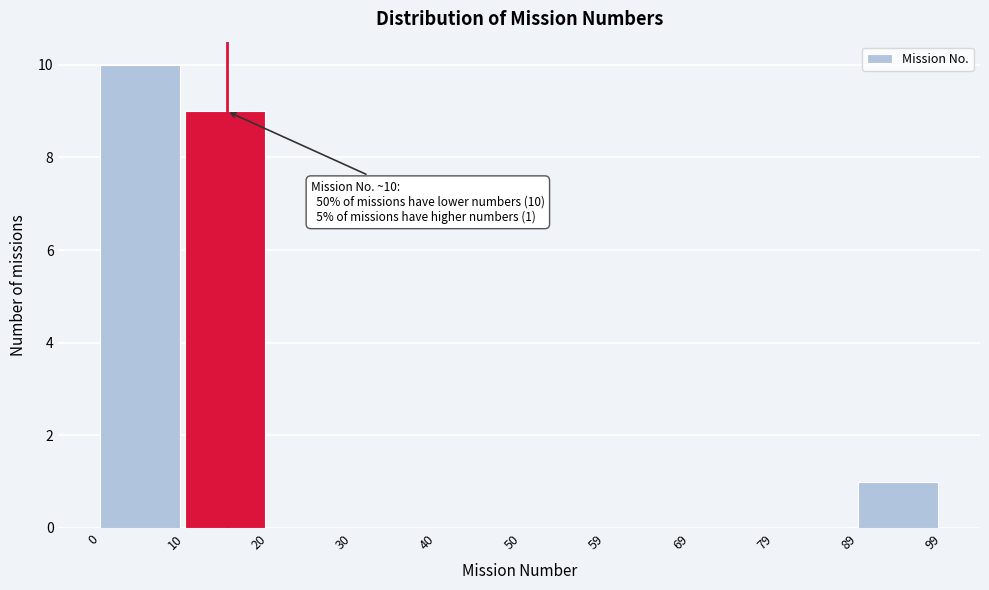

Over which range of the x-axis is the bar tallest?

0 to 10